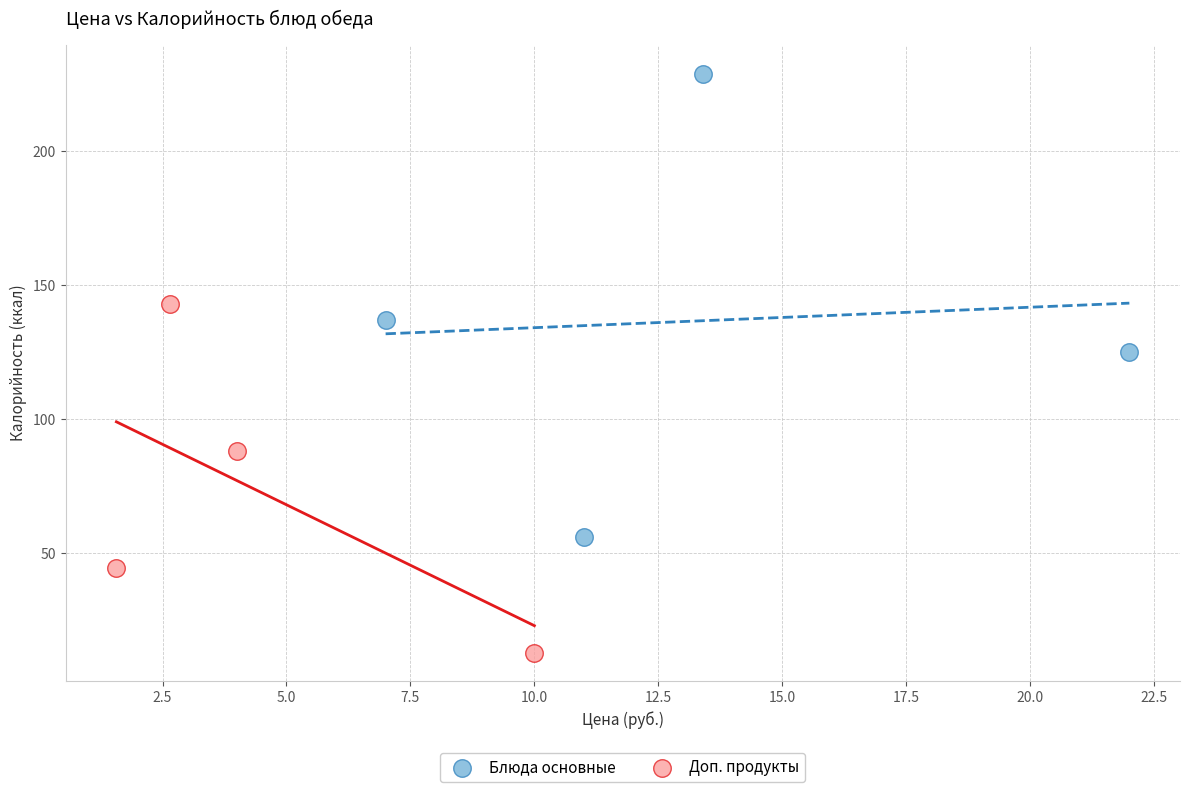

Which series reaches the minimum Y coordinate?

Доп. продукты